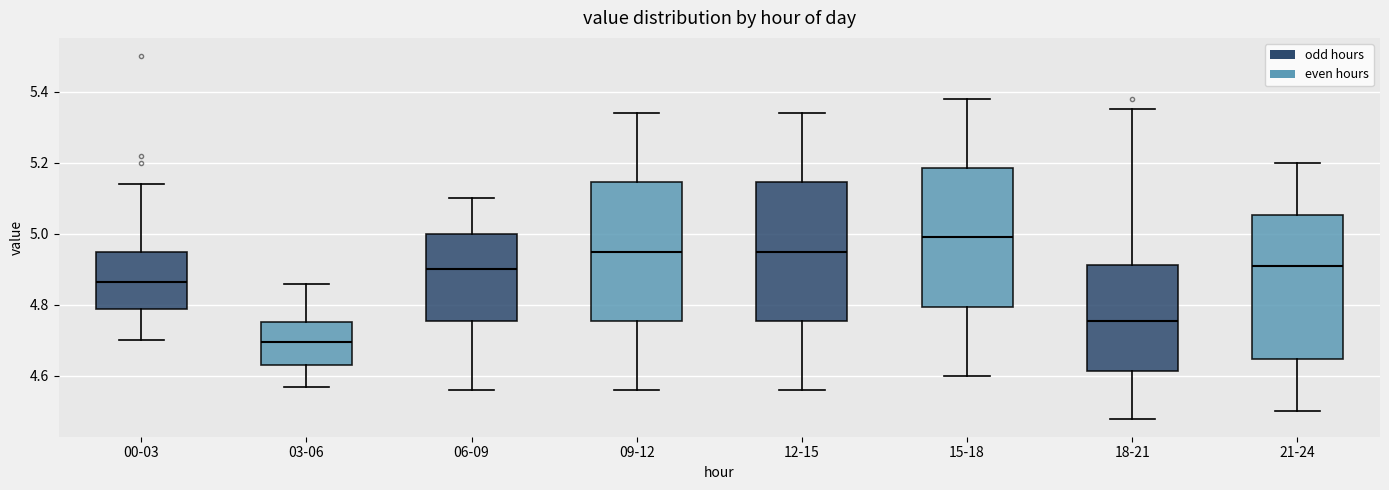

Reading left to right, transcribe this box plot: for each box, give where its median line is, the range the box spans, and where its two whiskers end, as read against the y-axis. The values are not printed on the chart, so give them approximately, as read against the axis.

00-03: median 4.86, box 4.78 to 4.96, whiskers 4.70 to 5.14
03-06: median 4.70, box 4.64 to 4.76, whiskers 4.58 to 4.86
06-09: median 4.90, box 4.76 to 5.00, whiskers 4.56 to 5.10
09-12: median 4.96, box 4.76 to 5.14, whiskers 4.56 to 5.34
12-15: median 4.96, box 4.76 to 5.14, whiskers 4.56 to 5.34
15-18: median 5.00, box 4.80 to 5.18, whiskers 4.60 to 5.38
18-21: median 4.76, box 4.62 to 4.92, whiskers 4.48 to 5.36
21-24: median 4.92, box 4.64 to 5.06, whiskers 4.50 to 5.20